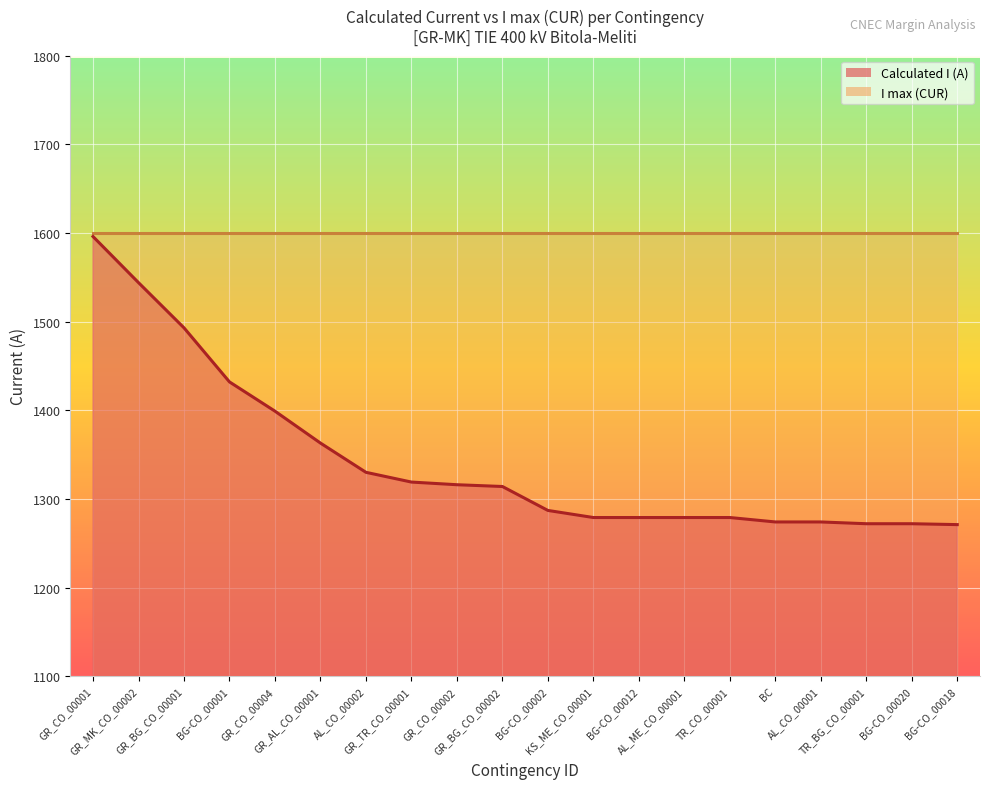

What is the label of the 15th point from the left?

TR_CO_00001